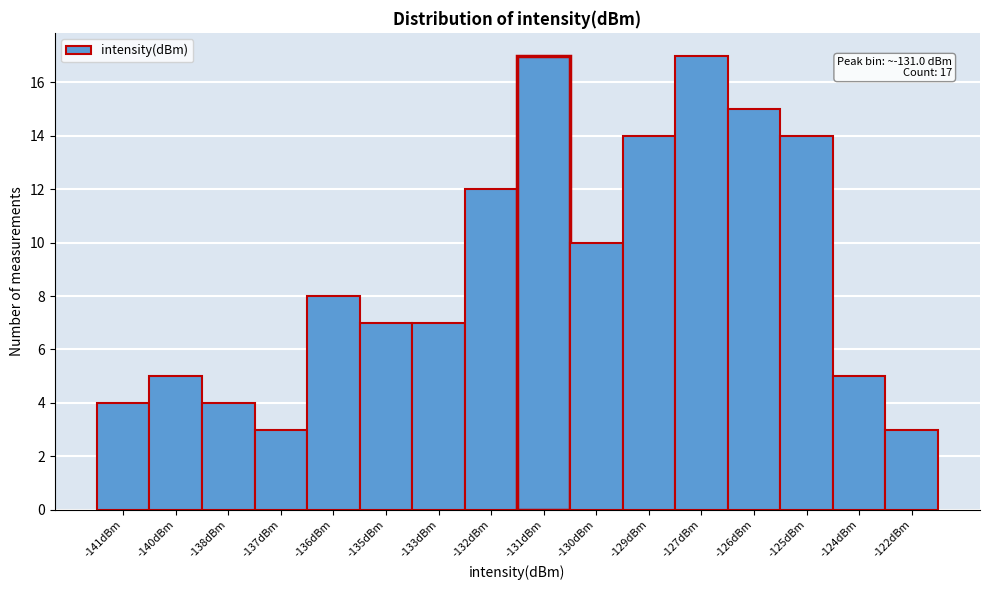

Reading left to right, extract all data points from this chart.

4	5	4	3	8	7	7	12	17	10	14	17	15	14	5	3